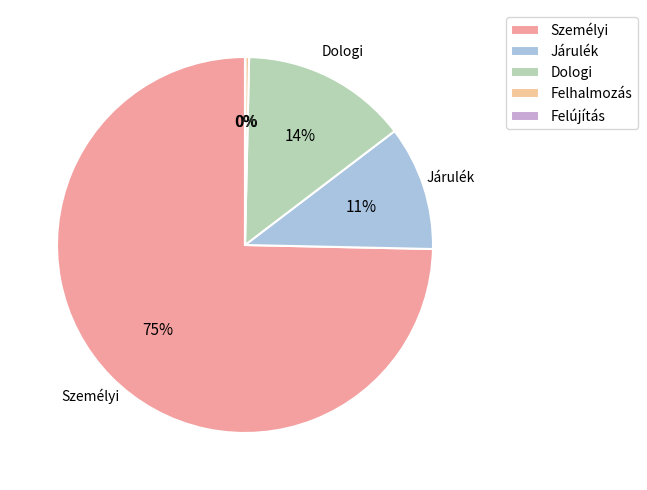

Is the sum of Felhalmozás and Járulék greater than half?

No